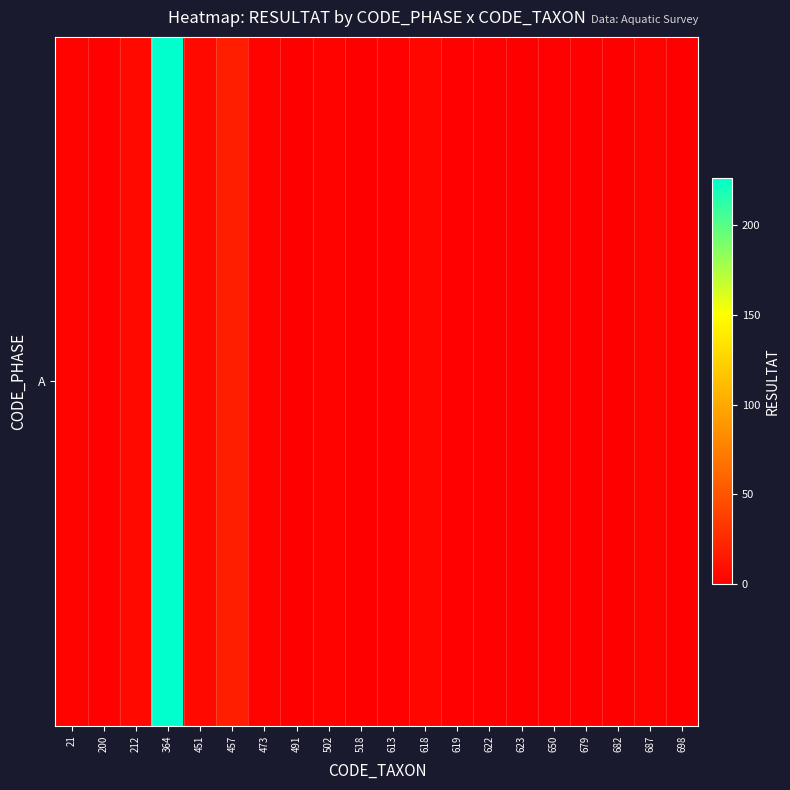

The chart shows a value of 1 at 200. True or false?

True